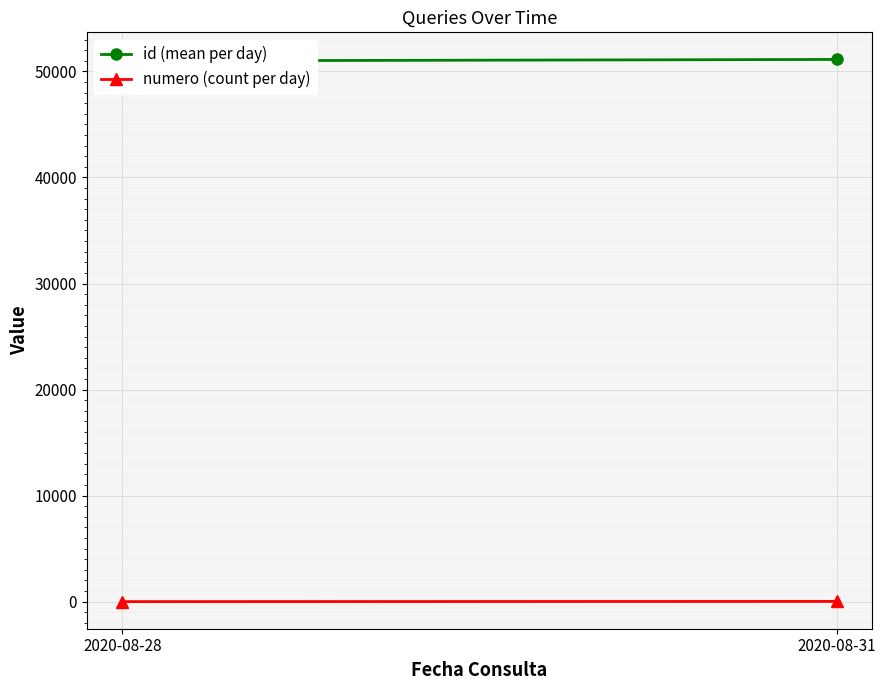

What is the spread (max minus min) of values at 2020-08-31?

51109.9